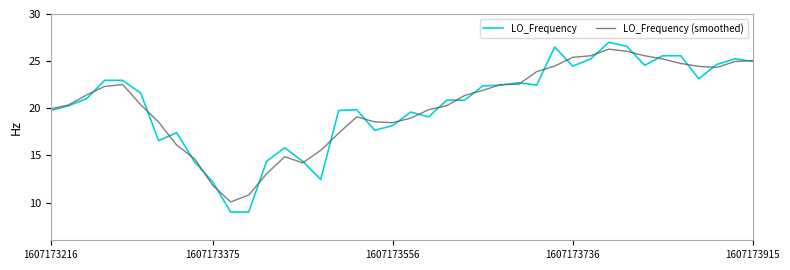

What is the maximum value for LO_Frequency (smoothed)?

26.3